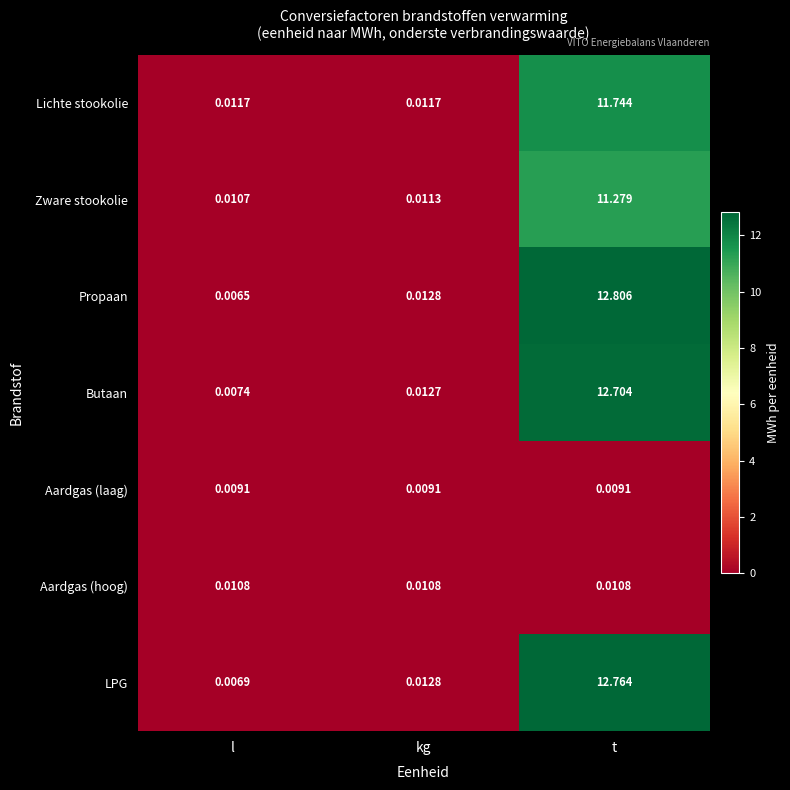

Where is Zware stookolie nearest to the value 5?

kg